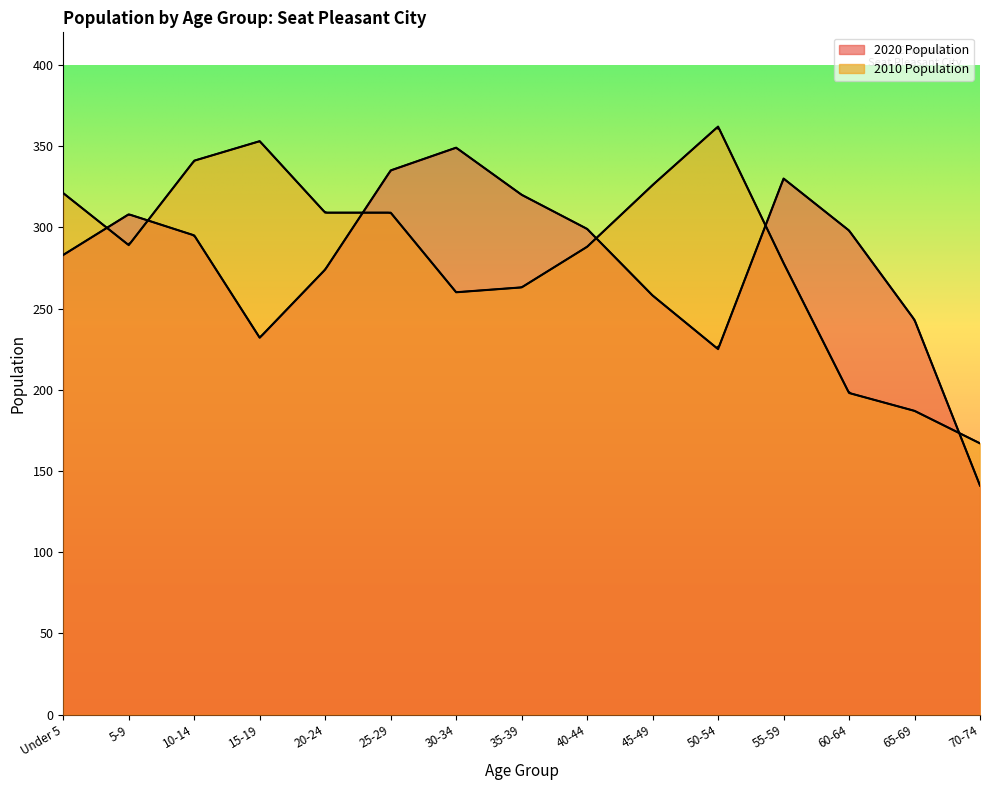

Where is 2010 Population nearest to the value 264?

35-39